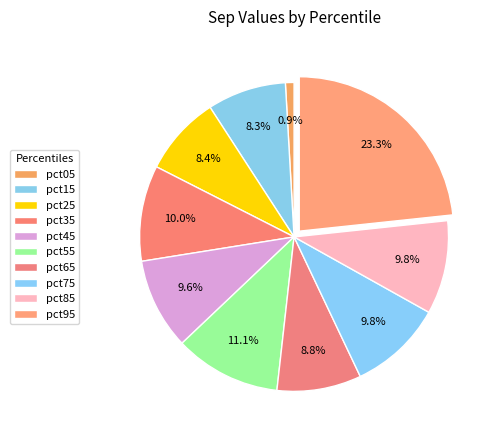

Is it true that pct45 is 24% of the pie?

False